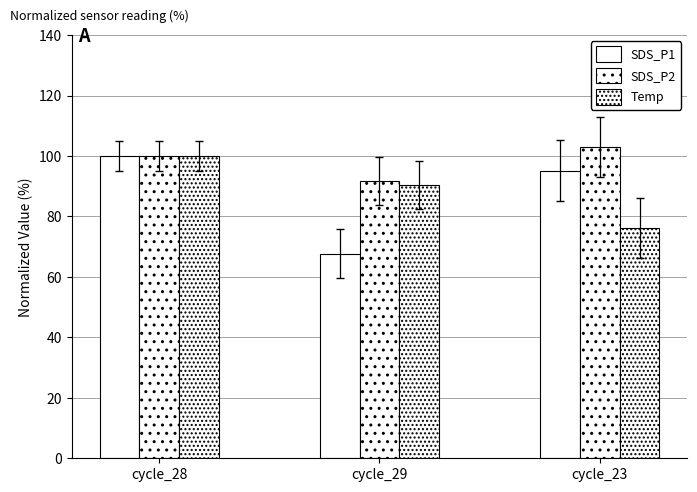

Is it true that SDS_P1 equals 95.1 at cycle_23?

True